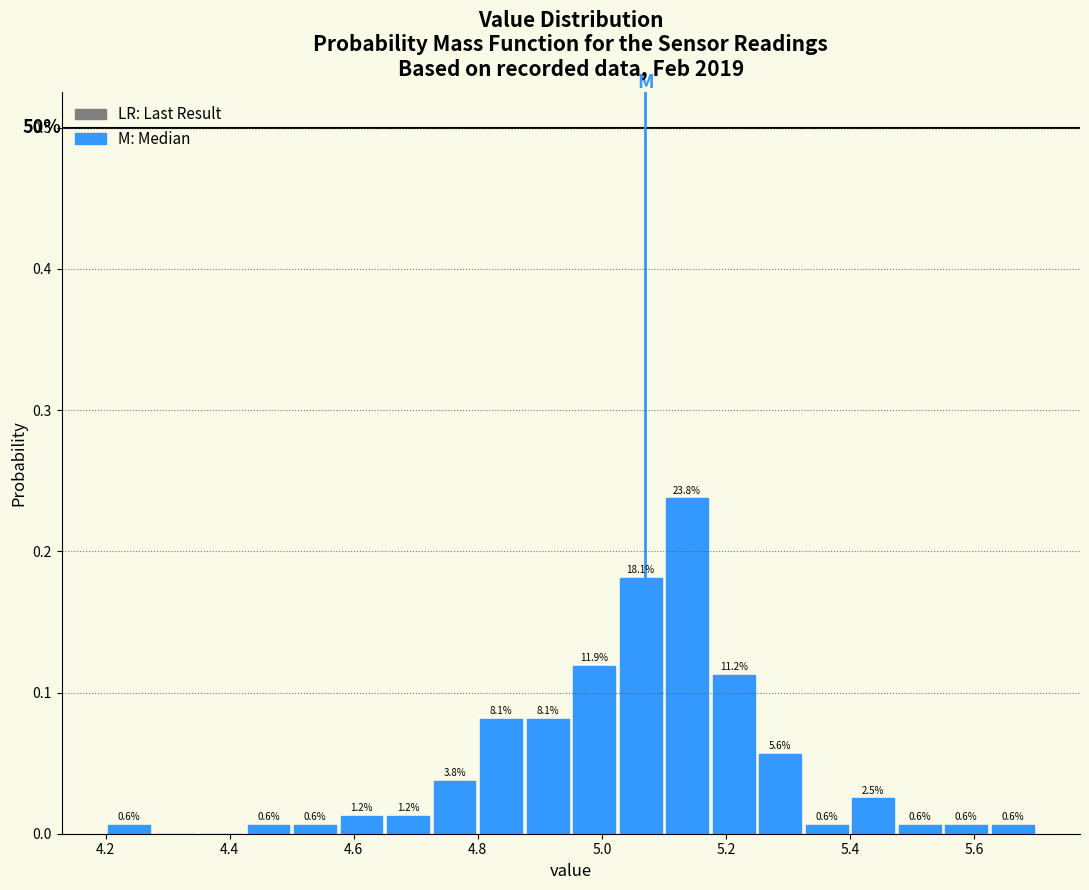

Around what value on the x-axis is the tallest bar? Give the approximate position of its centre, as read against the axis.

5.14